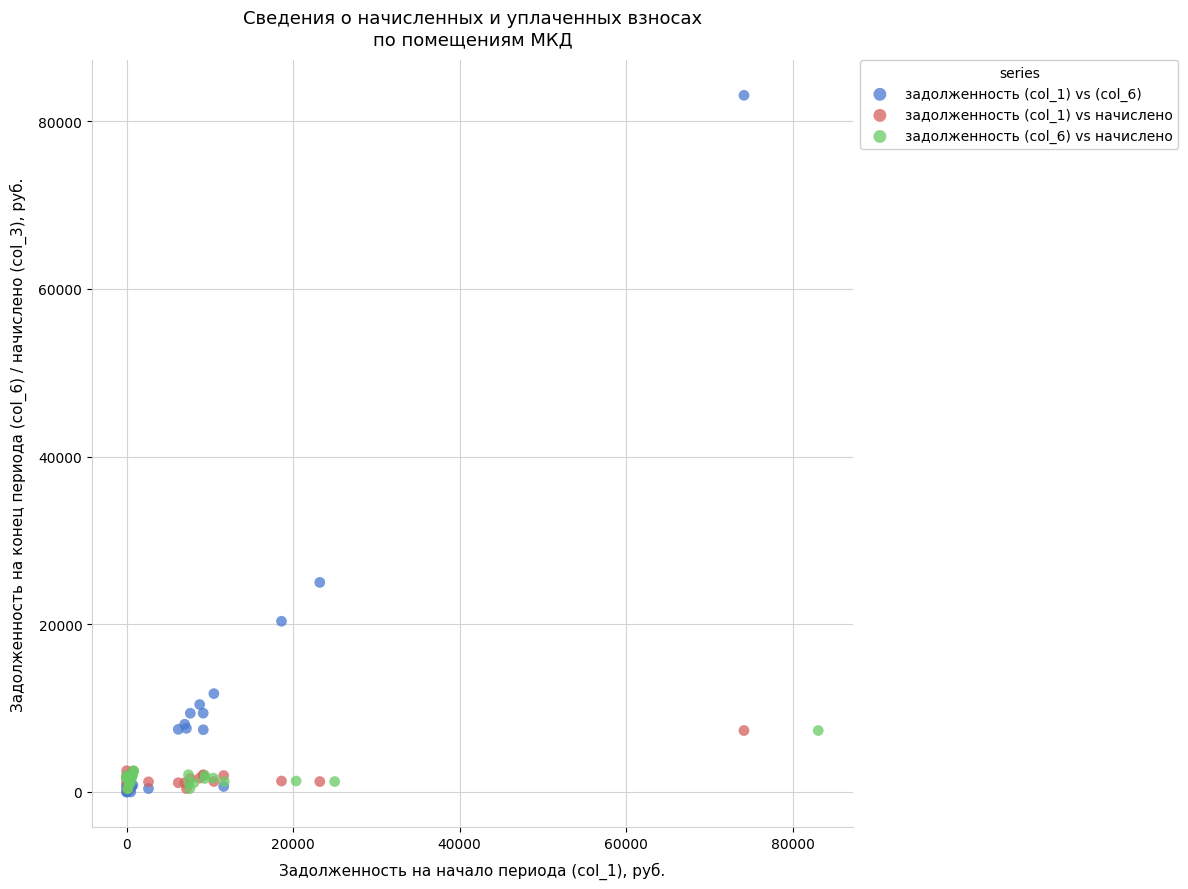

Which series contains the highest Y value?

задолженность (col_1) vs (col_6)